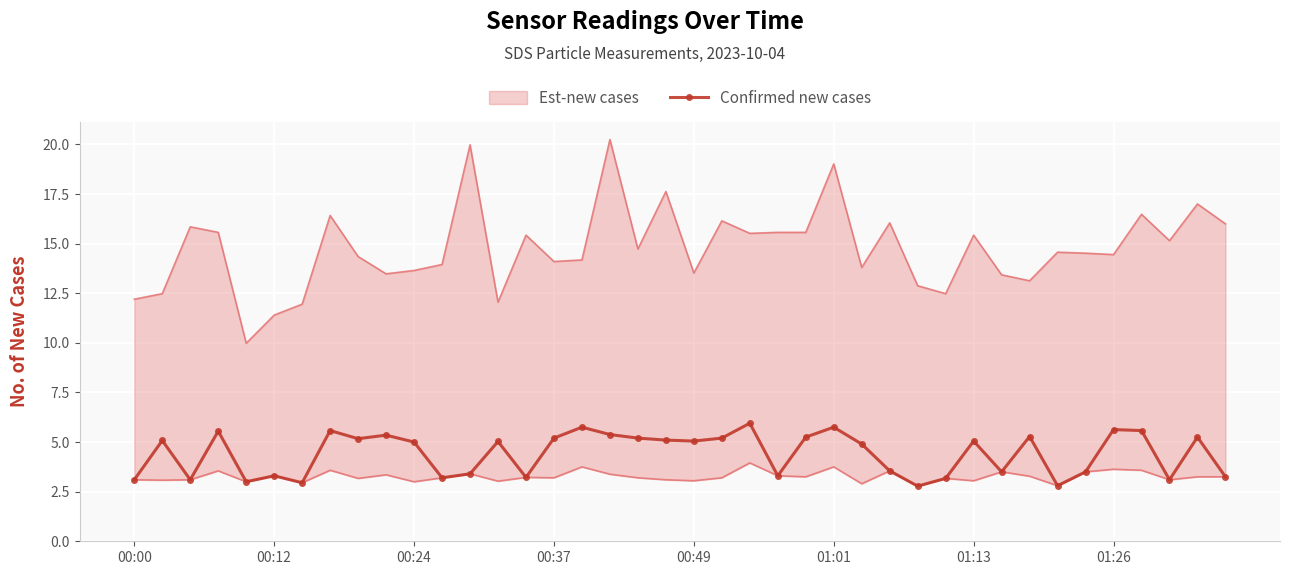

True or false: the data shows 2.6 at 16.

False